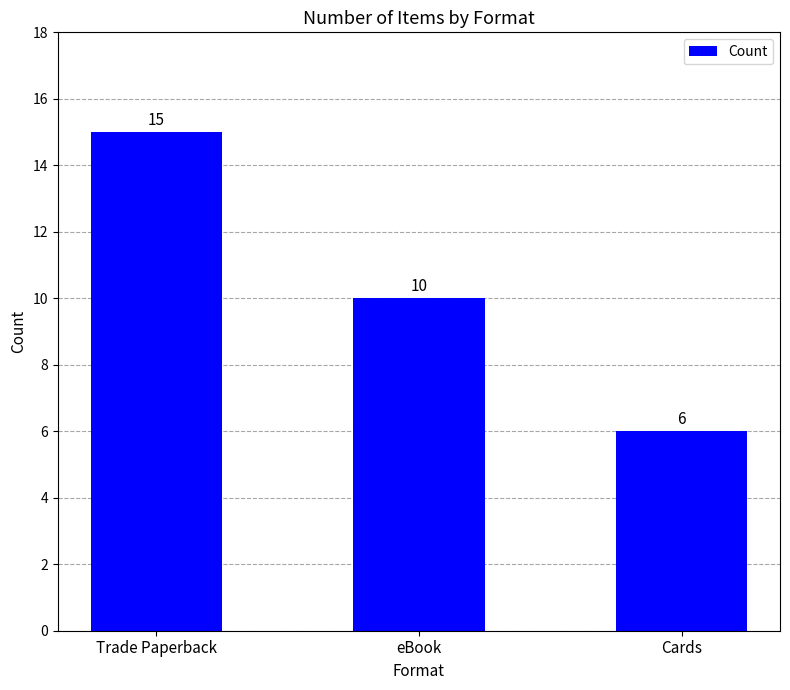

What is the change in value from Trade Paperback to eBook?

-5